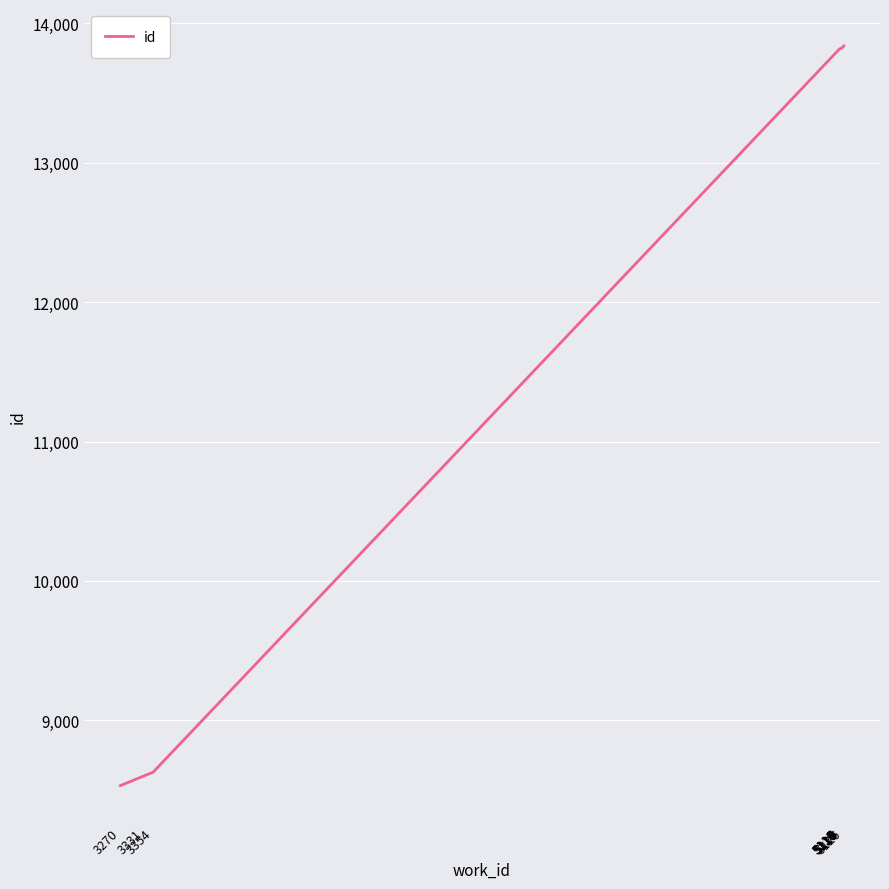

What is the difference between the maximum and minimum values?

5307